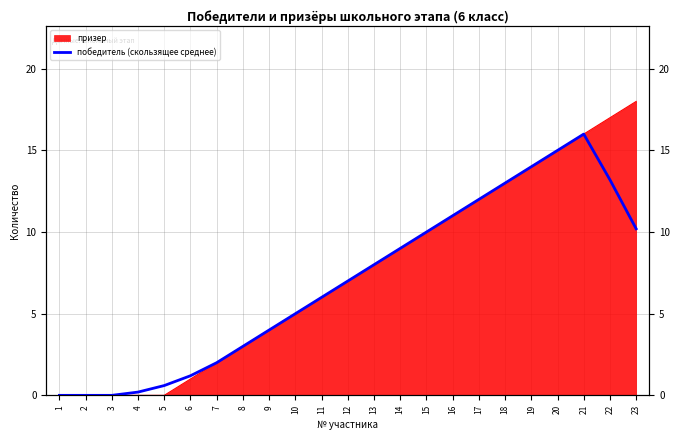

How many lines are shown in the chart?

1